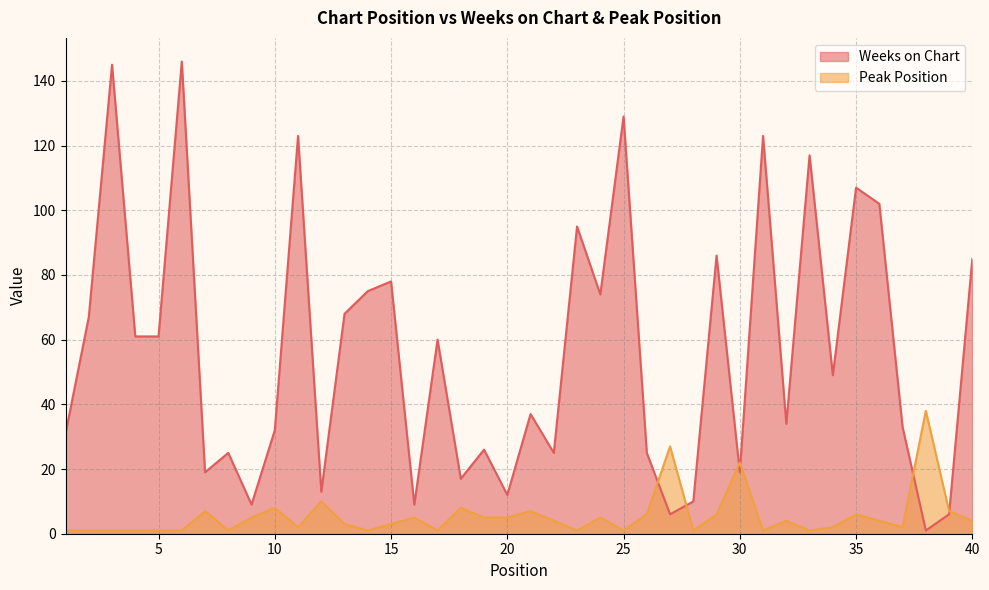

At how many categories does at least one series exceed 119?

5